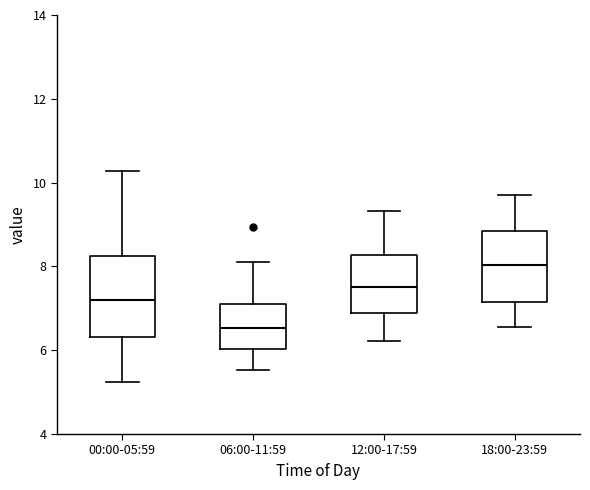

Where does the lower whisker of the box for 18:00-23:59 end on the y-axis? The values are not printed on the chart, so give them approximately, as read against the axis.

6.6